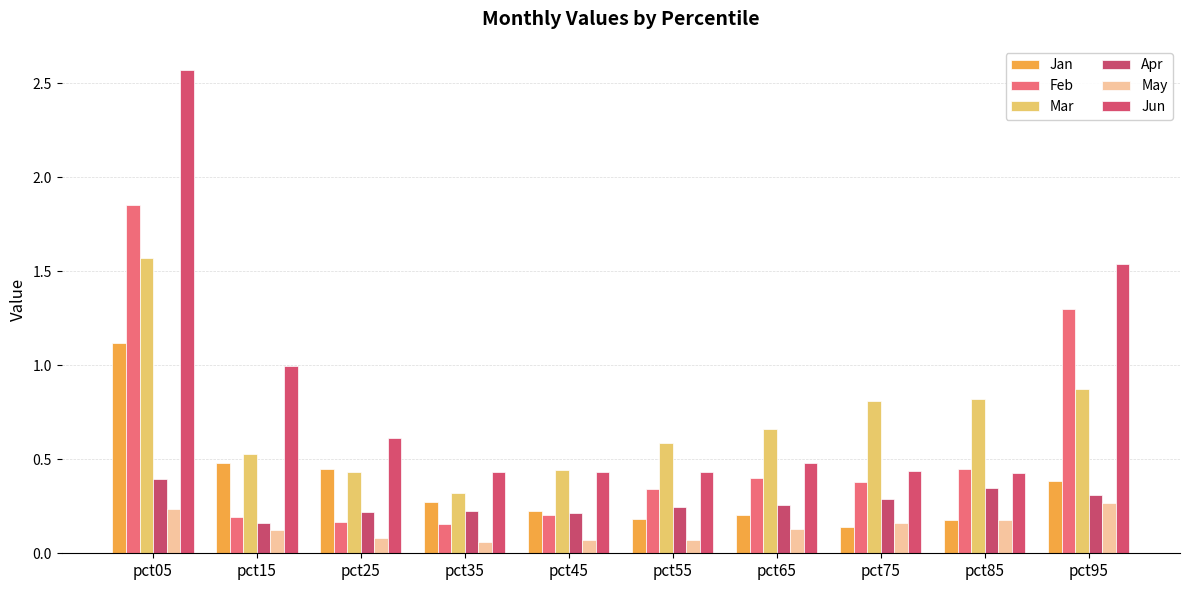

Rank the series by their maximum value, from lowest to highest.

May, Apr, Jan, Mar, Feb, Jun